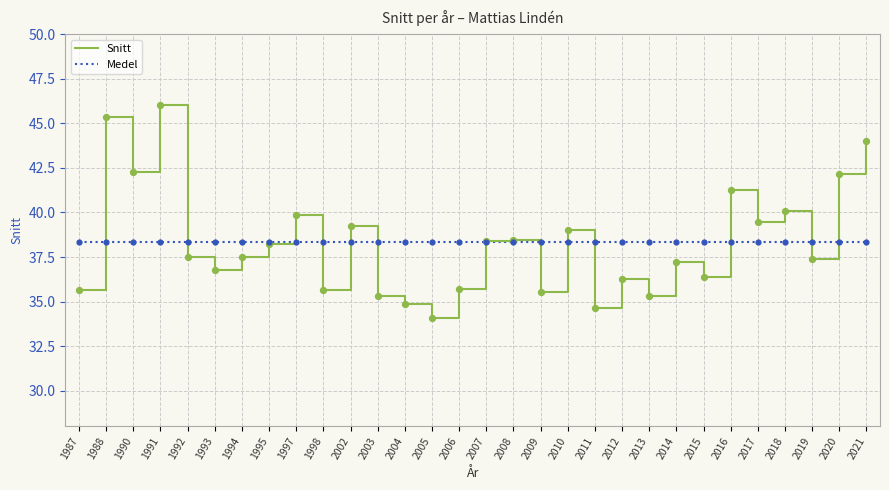

At which category is the sum across all series the highest?

1991